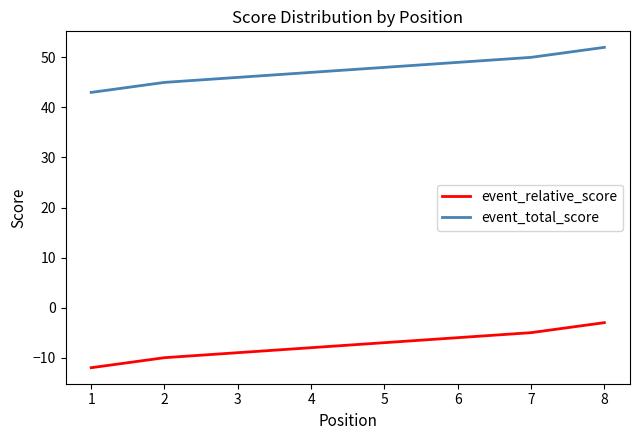

How many series are shown in this chart?

2